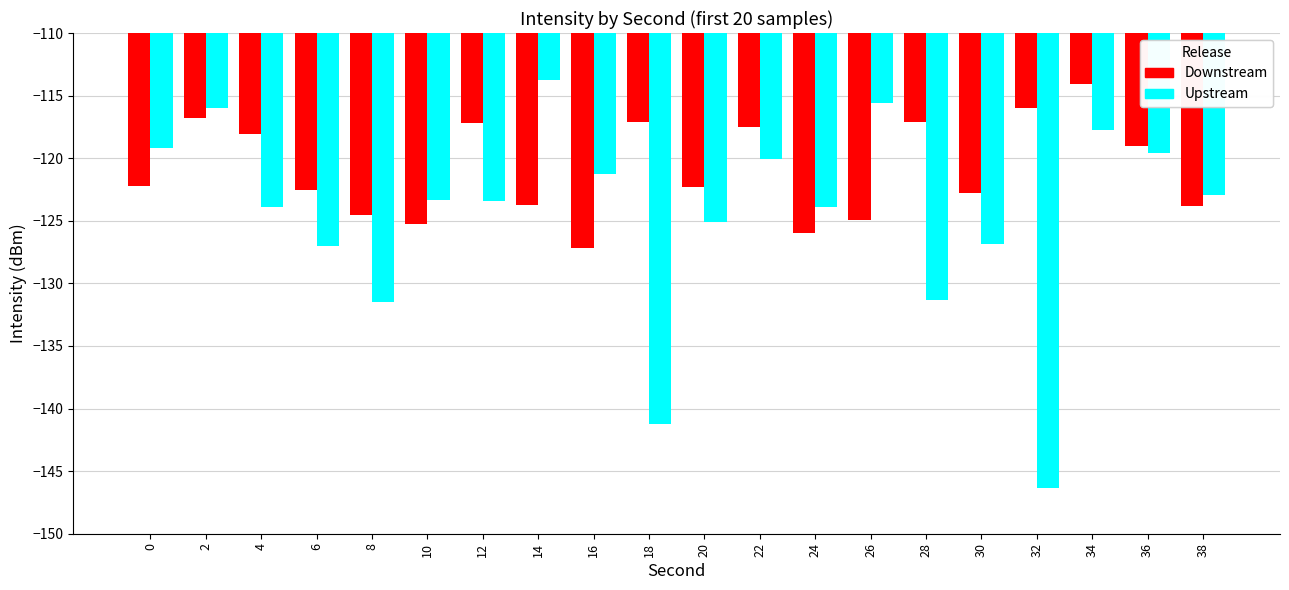

What is the minimum value for Upstream?

-146.3